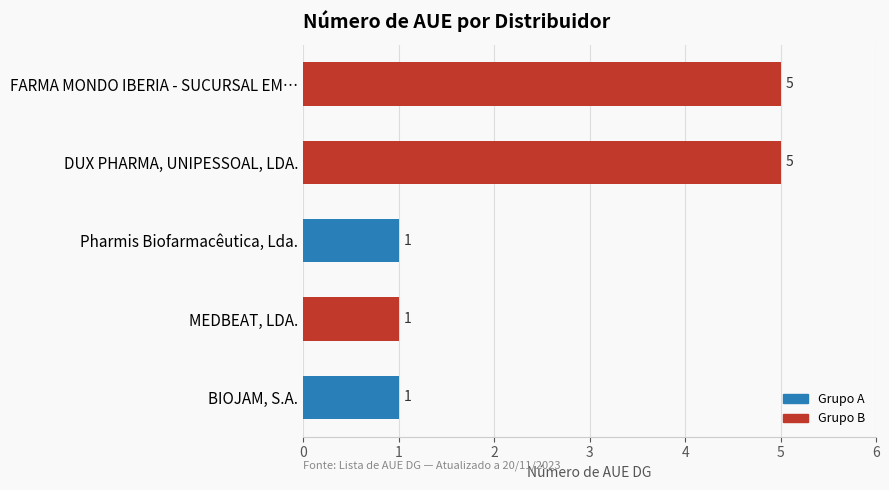

Does the chart contain any negative values?

No